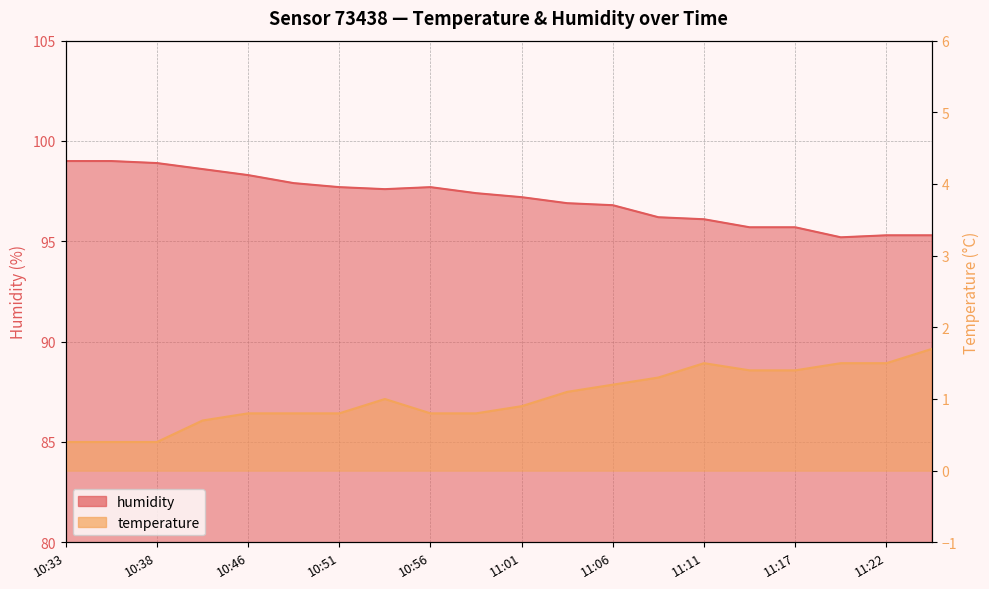

Rank the series at 10:58 from lowest to highest value.

temperature, humidity